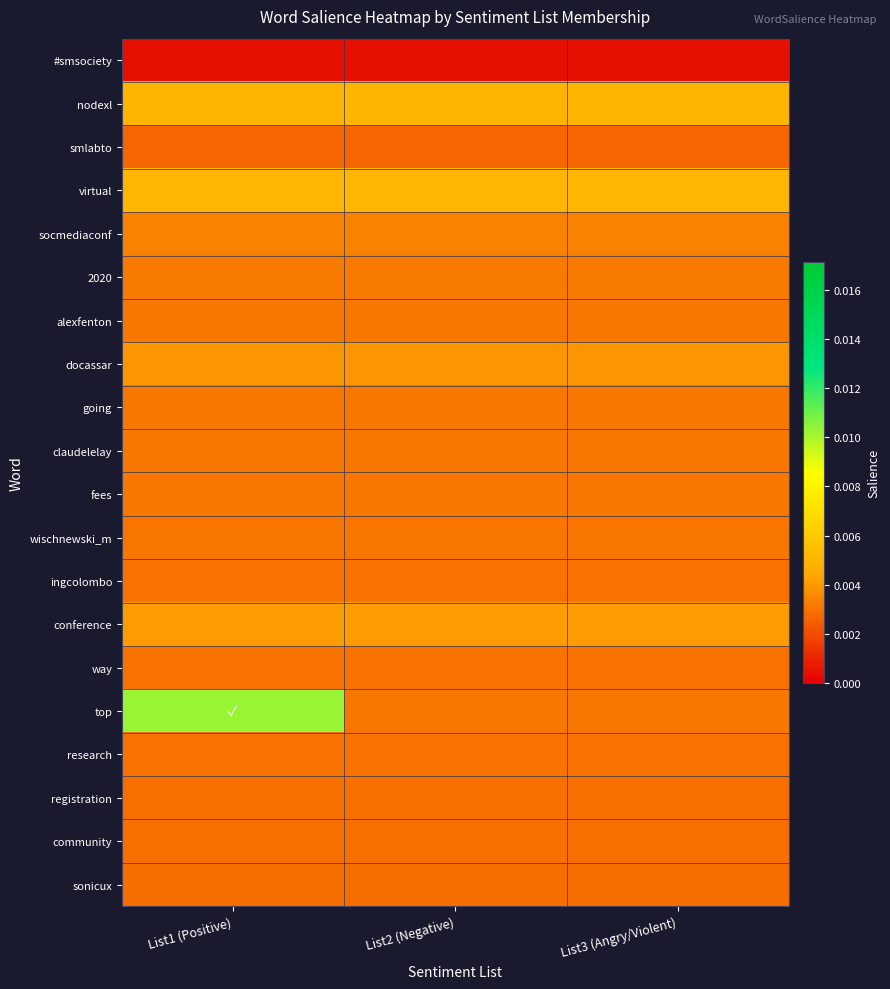

Which has a higher value, List3 (Angry/Violent) or List1 (Positive)?

List3 (Angry/Violent)